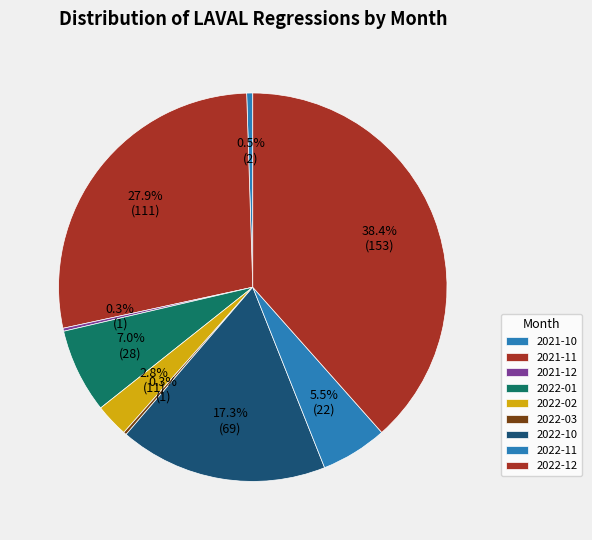

Does 2022-01 represent more than half of the total?

No